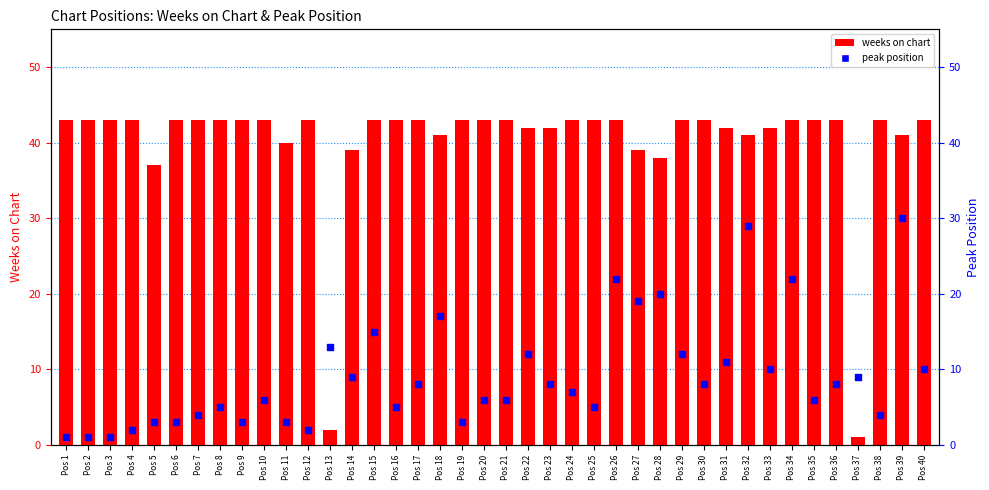

Is the value of weeks on chart at Pos 17 greater than the value of peak position at Pos 24?

Yes